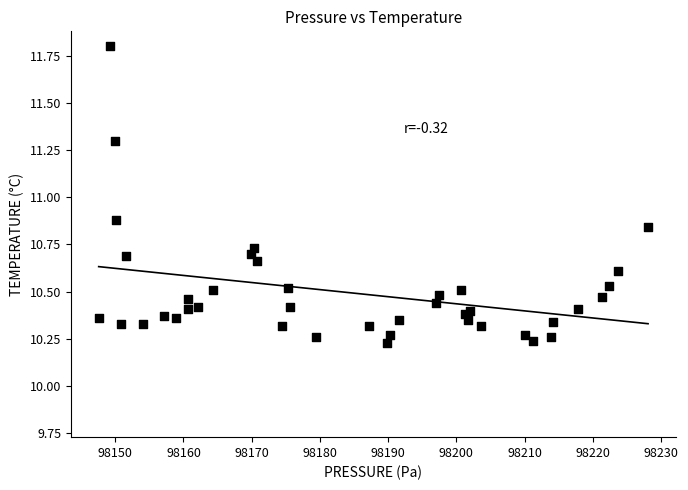

What Y value in the scatter plot is closest to 11?

10.9